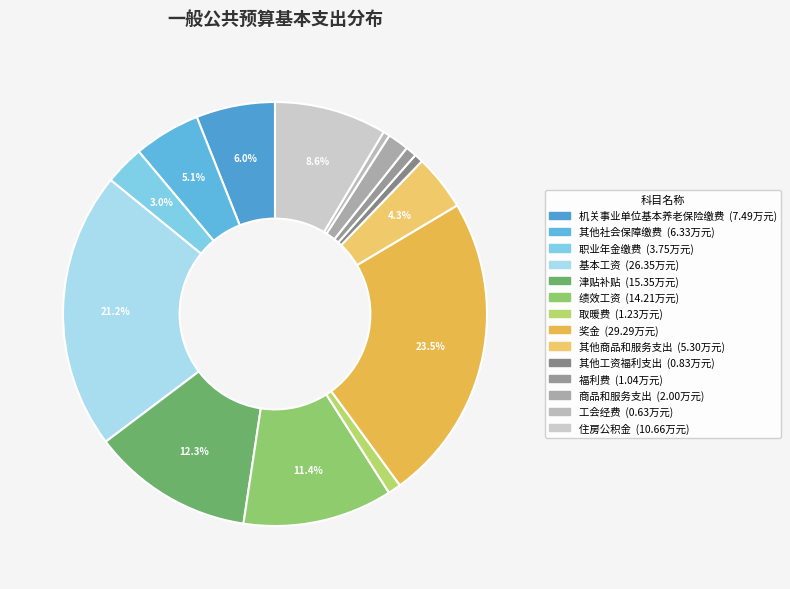

Which category has the biggest portion of the pie?

奖金